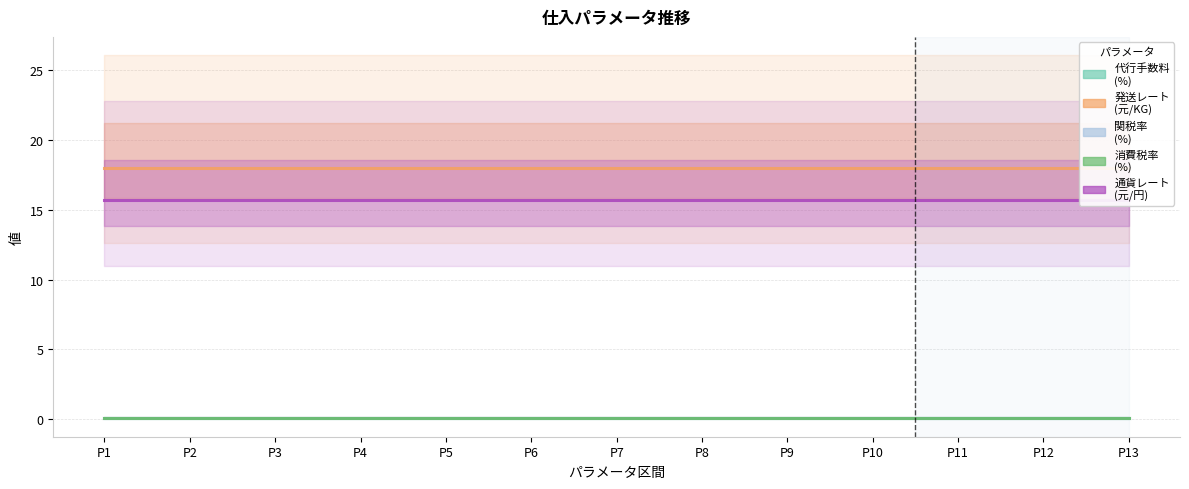

What is the lowest value of the 発送レート
(元/KG) series?

18.0